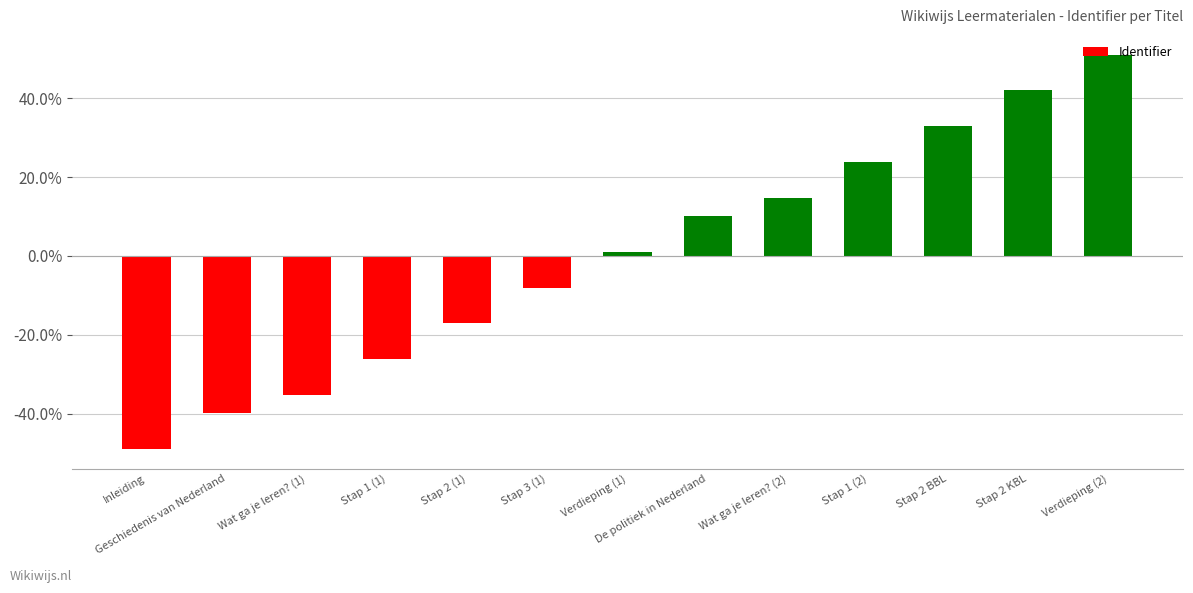

List the labels in order of value, largest first.

Verdieping (2), Stap 2 KBL, Stap 2 BBL, Stap 1 (2), Wat ga je leren? (2), De politiek in Nederland, Verdieping (1), Stap 3 (1), Stap 2 (1), Stap 1 (1), Wat ga je leren? (1), Geschiedenis van Nederland, Inleiding